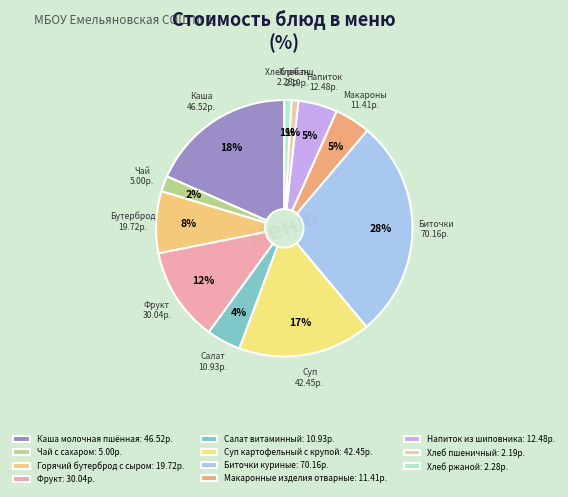

Which category has the biggest portion of the pie?

Биточки куриные